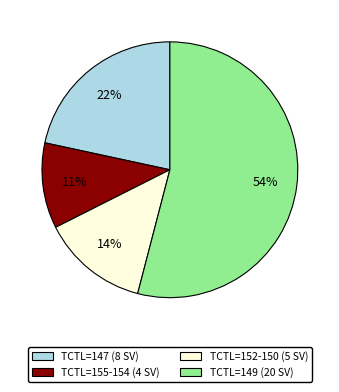

Combined, do TCTL=152-150 (5 SV) and TCTL=155-154 (4 SV) account for over 50%?

No